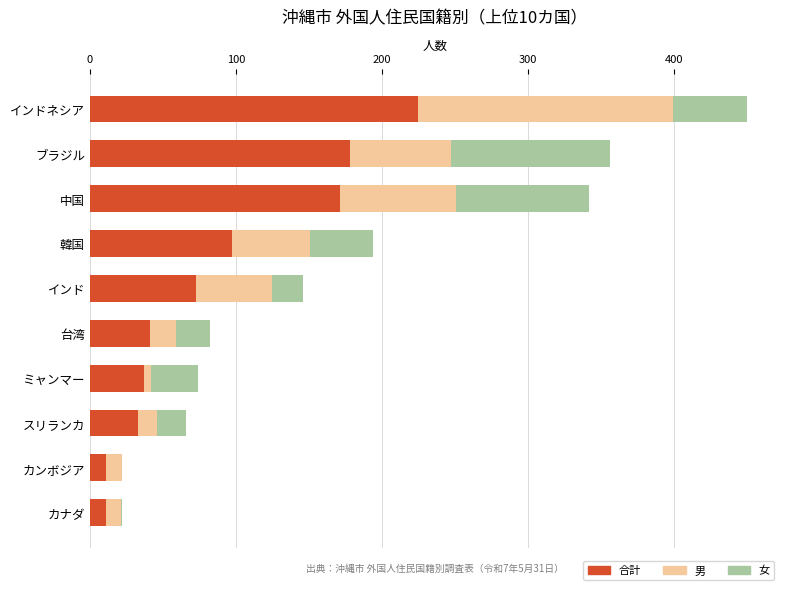

What is the sum of all 合計 values?

877